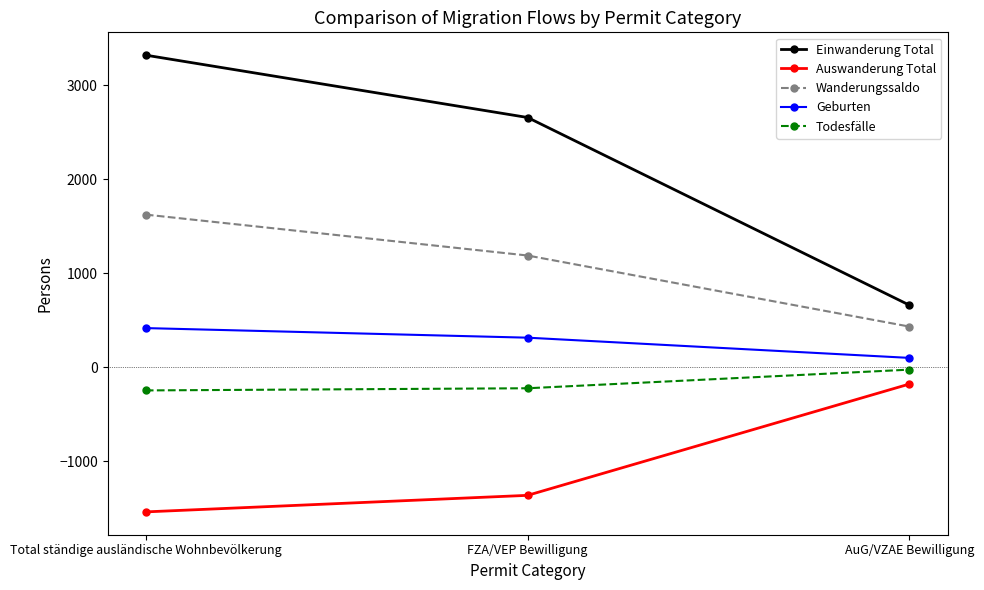

At which label is Auswanderung Total closest to -856?

FZA/VEP Bewilligung